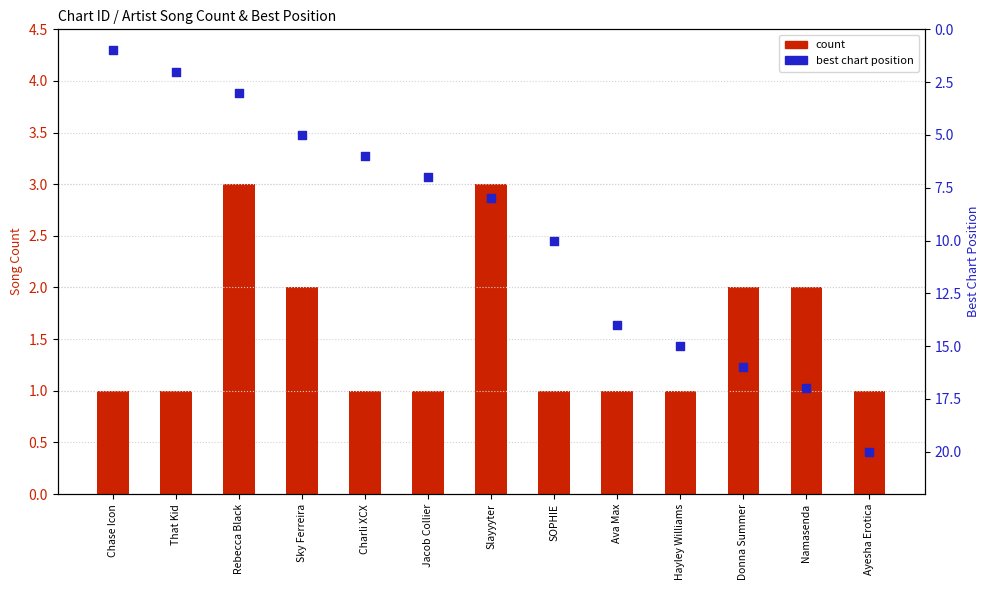

Which series has the largest Y range (max minus min)?

best position (lowest #)